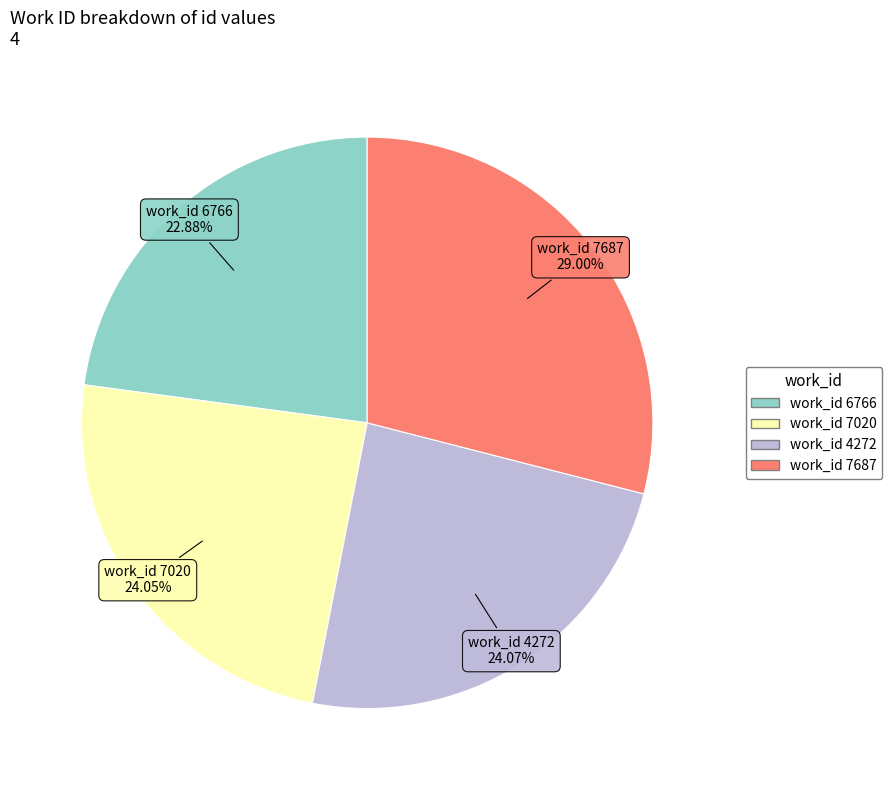

Does any single category account for the majority?

No